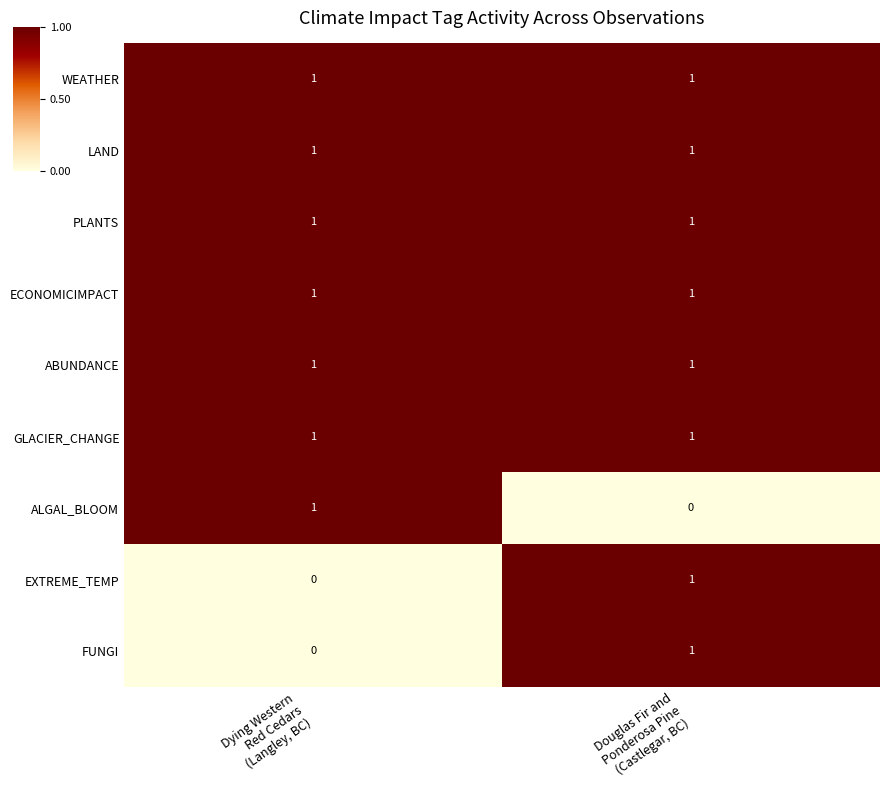

What is the greatest value displayed?

1